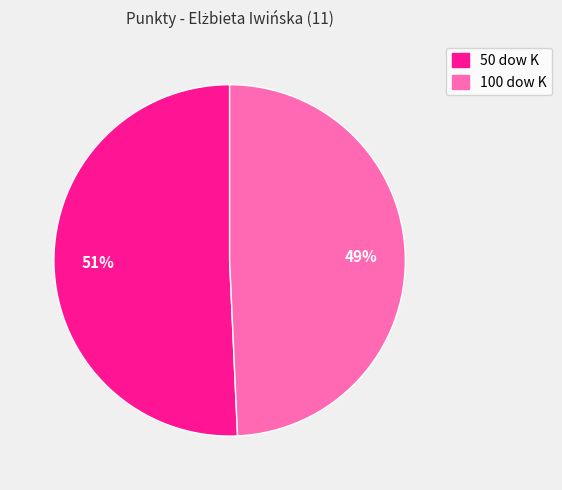

What is the ratio of the value at 50 dow K to the value at 100 dow K?

1.0